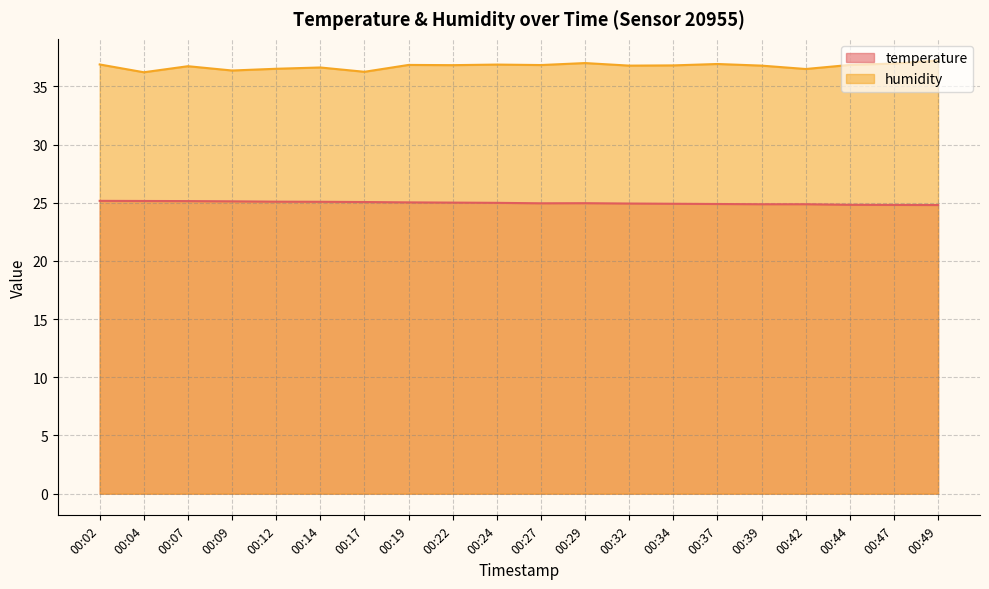

What is the value of the temperature point at the 18th from the left?

24.8